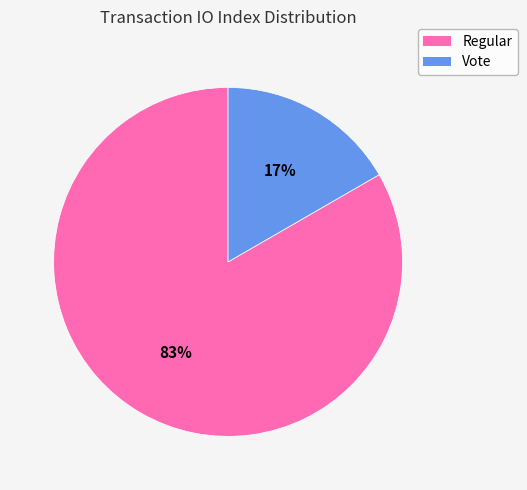

To the nearest percent, what portion does Regular represent?

83%